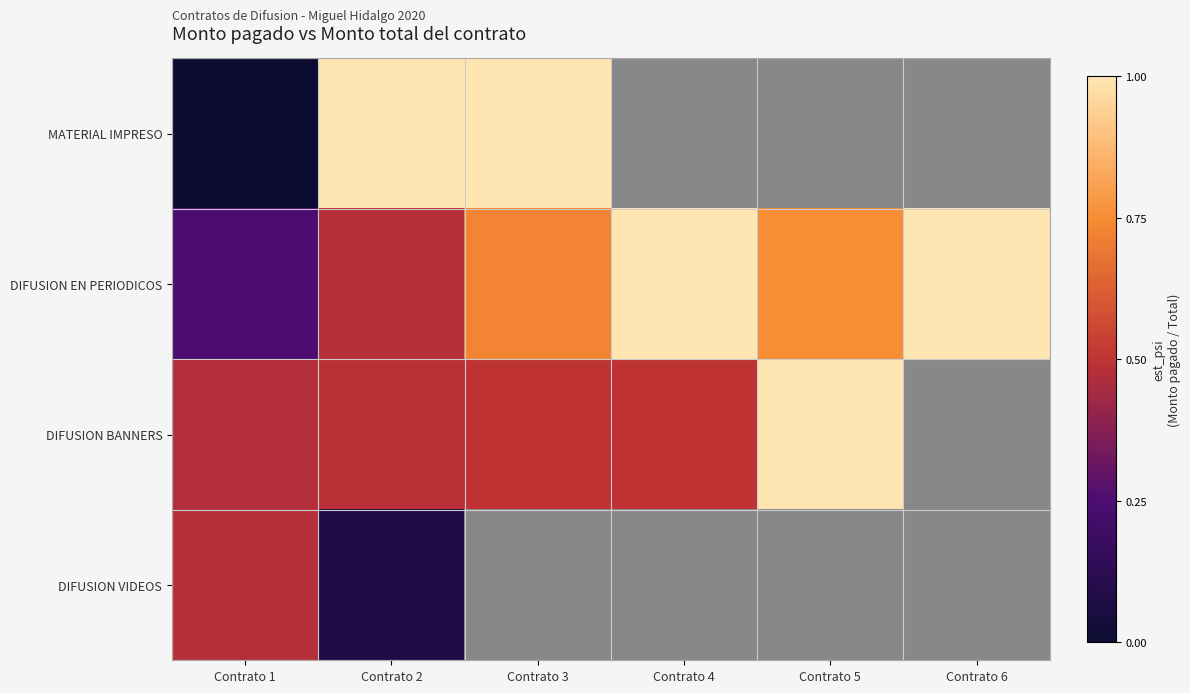

Between Contrato 3 and Contrato 5, which series saw the biggest shift?

DIFUSION BANNERS